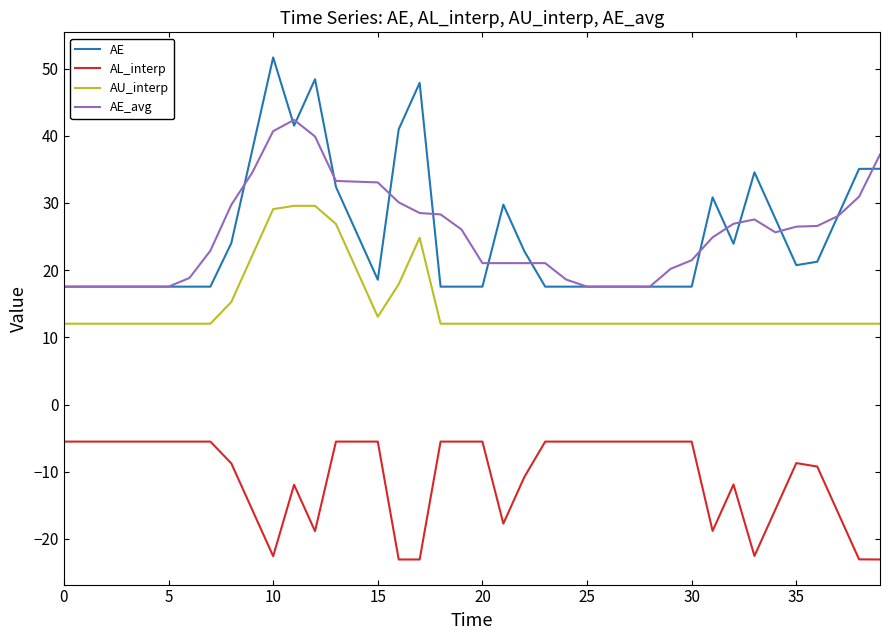

True or false: AE and AU_interp intersect in this chart.

False